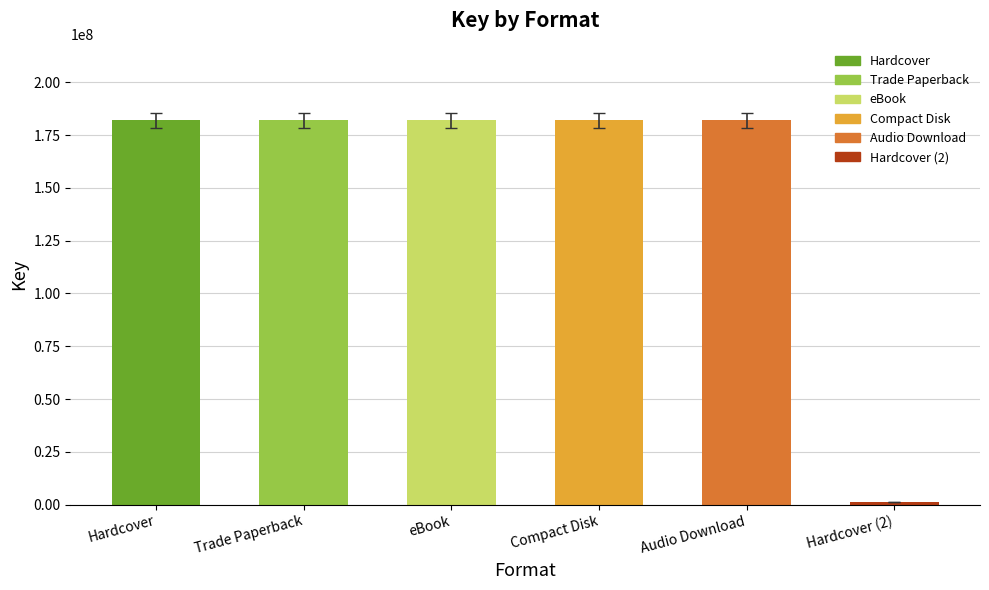

Does the chart contain stacked bars?

No